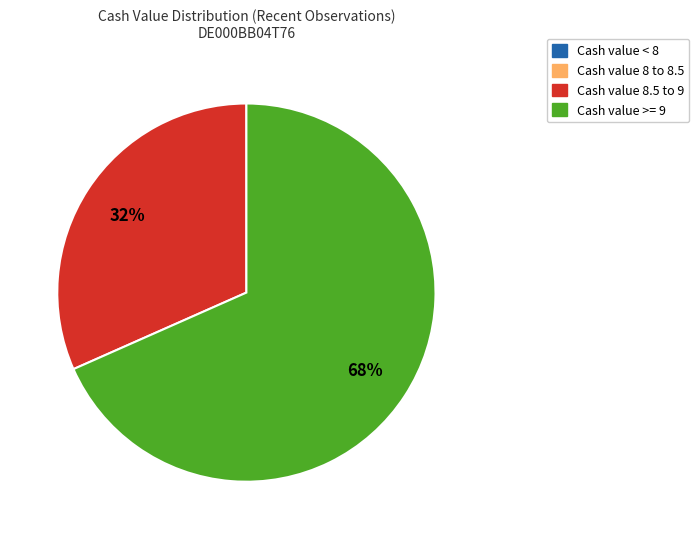

What is the largest slice in the pie chart?

Cash value >= 9